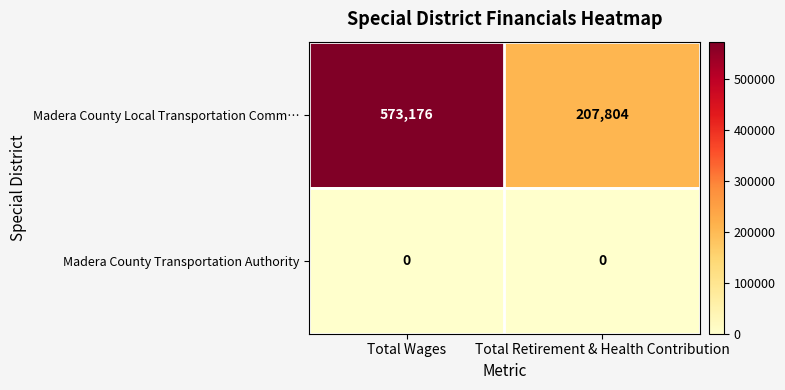

List the series in order of their peak value, lowest first.

Madera County Transportation Authority, Madera County Local Transportation Comm…